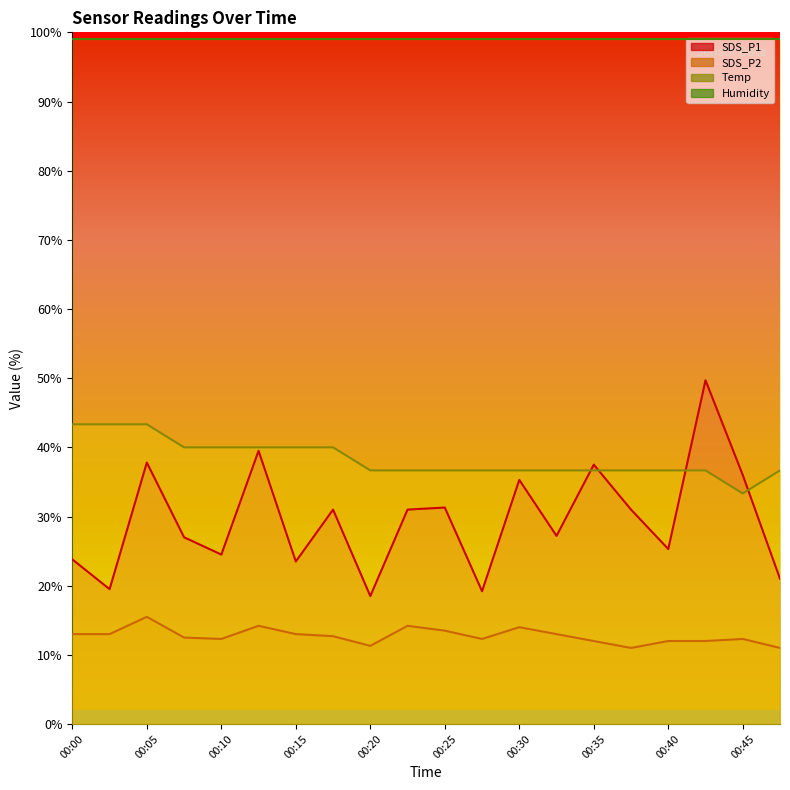

At which label is SDS_P1 closest to 34?

00:30